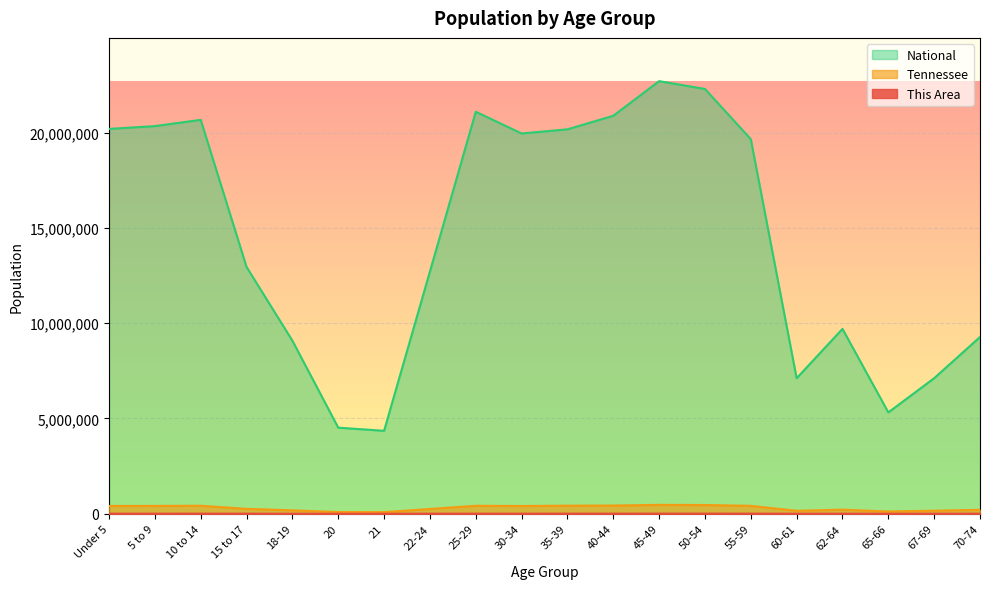

The value of Tennessee at Under 5 is 407813. True or false?

True